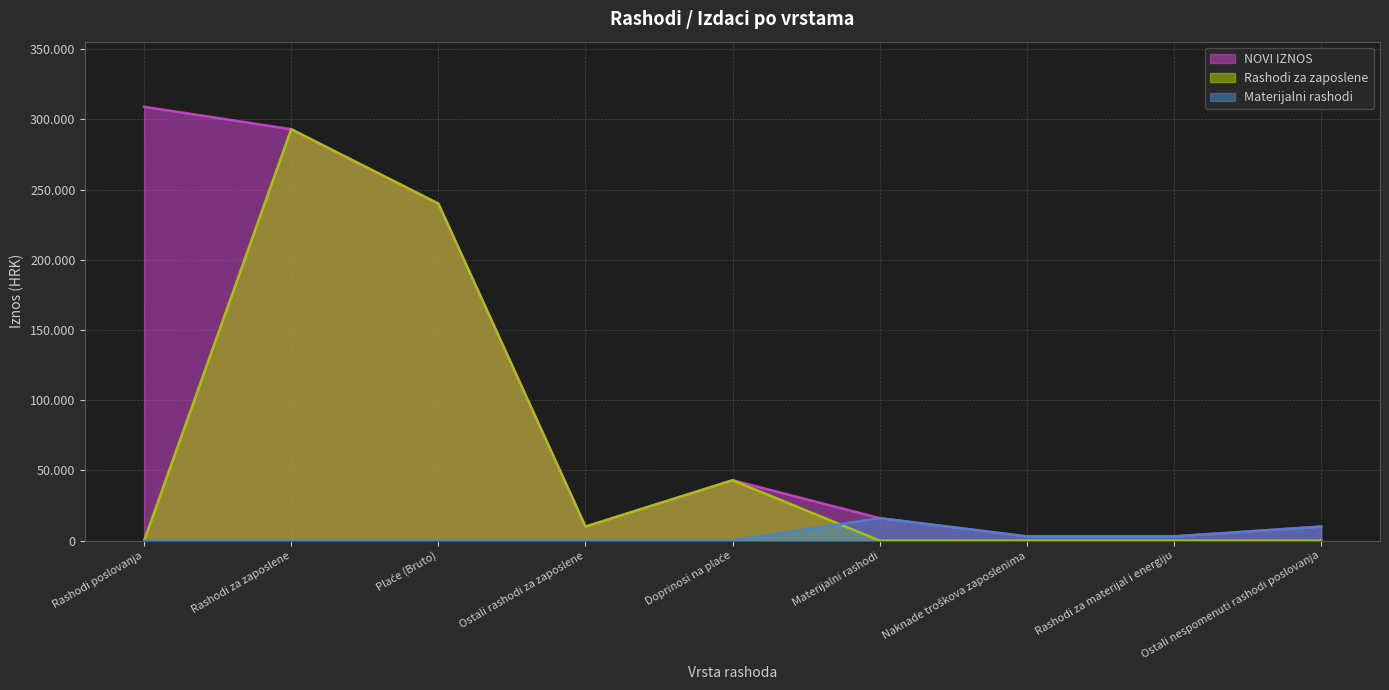

What is the sum of all Materijalni rashodi values?

32000